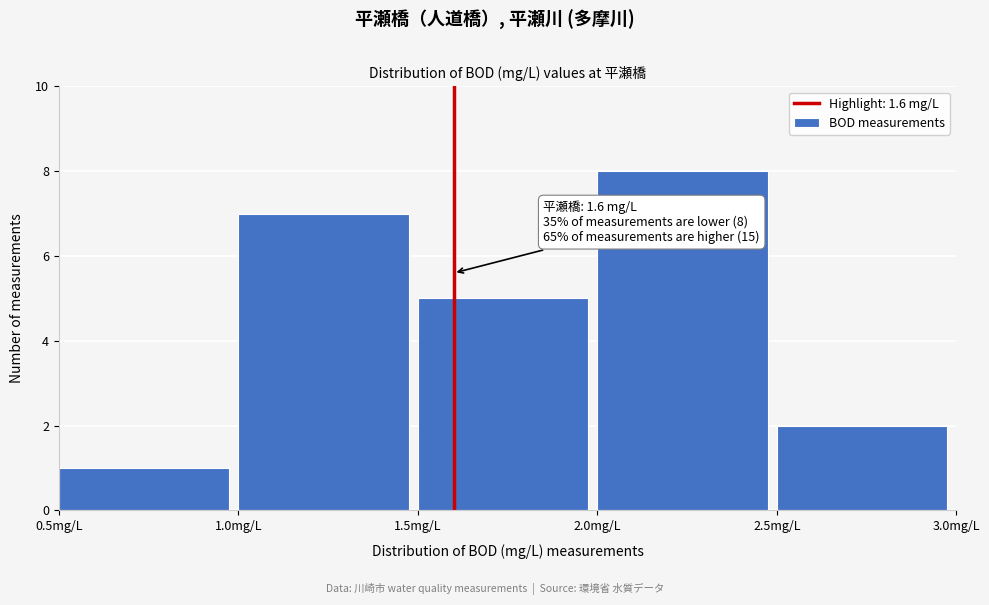

Which range on the x-axis has the tallest bar?

2.0 to 2.5